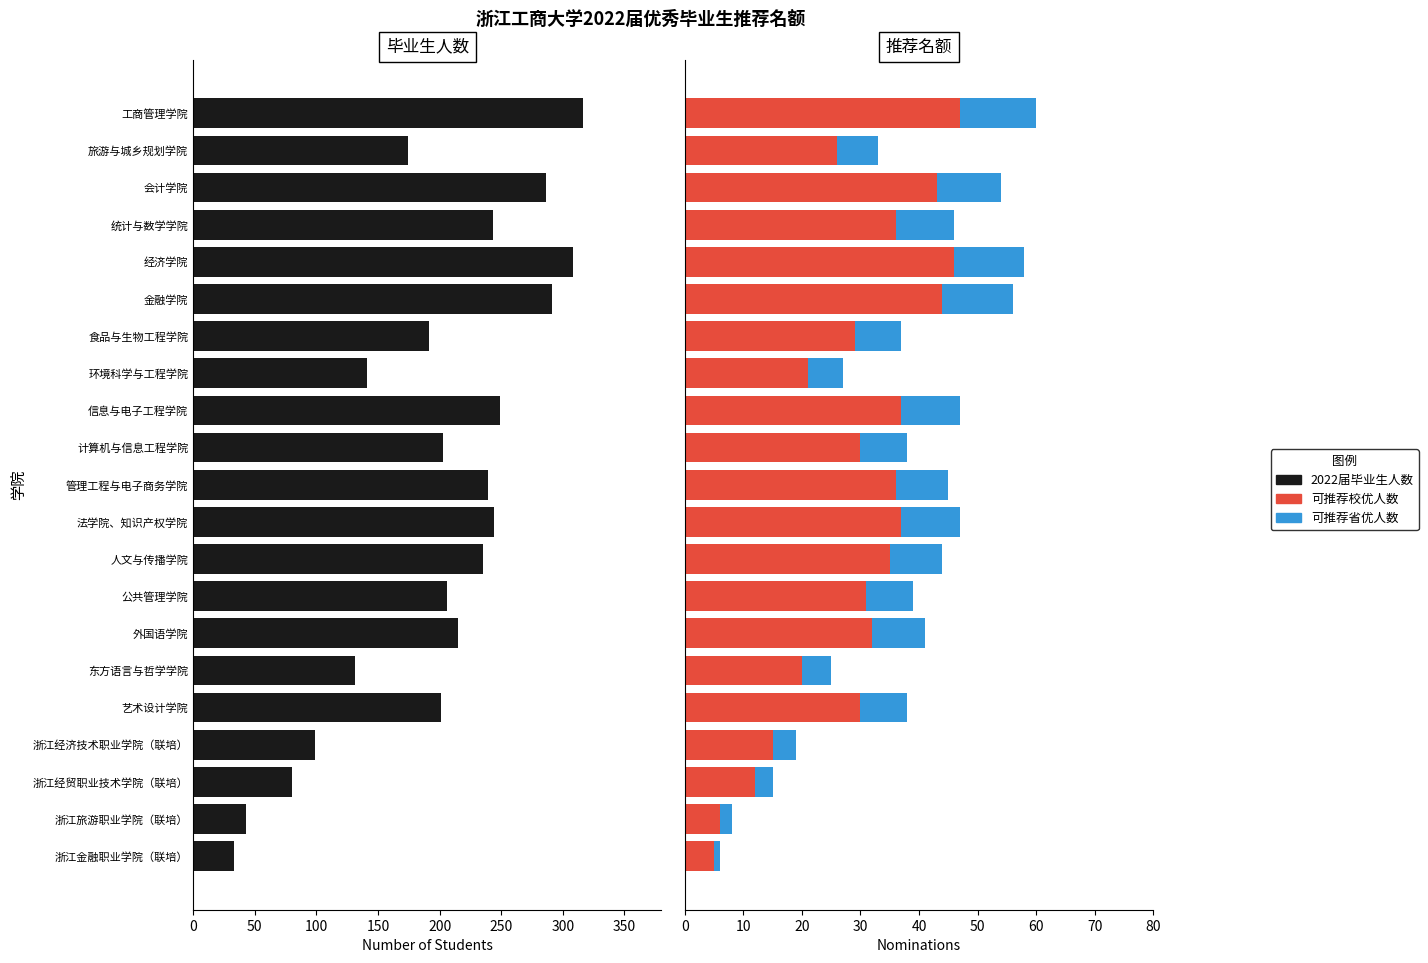

What is the sum of all 可推荐校优人数 values?

618